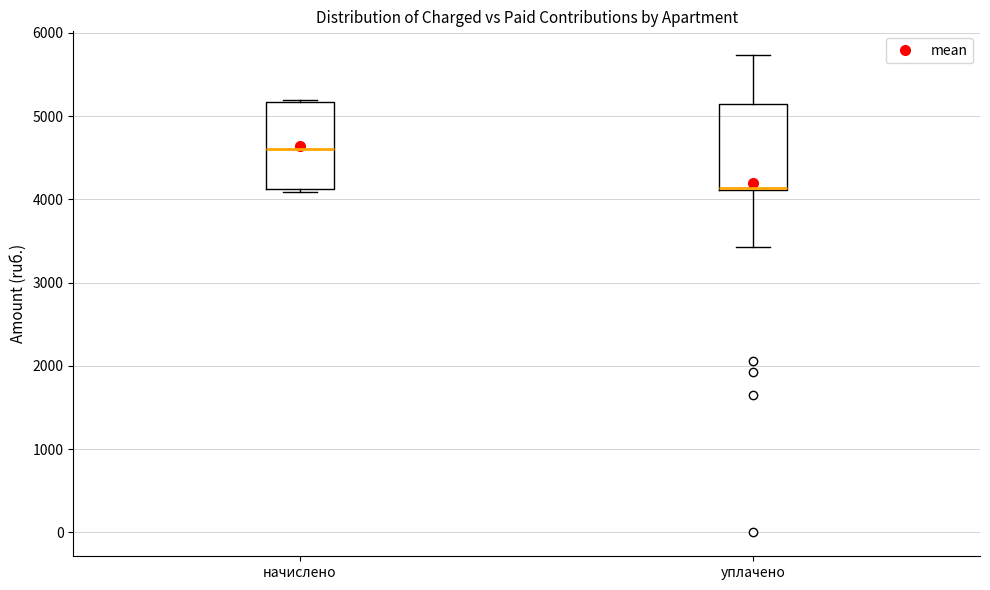

Which box has the lowest median line?

уплачено